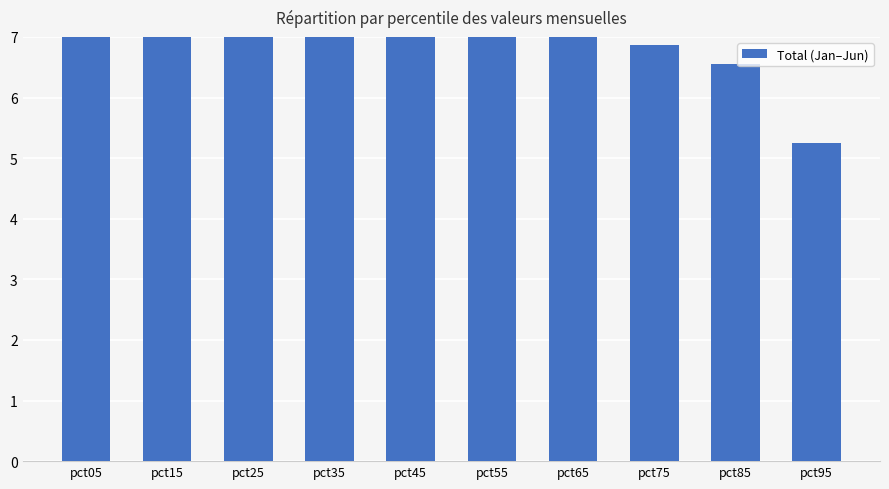

What is the sum of the values at pct05 and pct15?

28.5